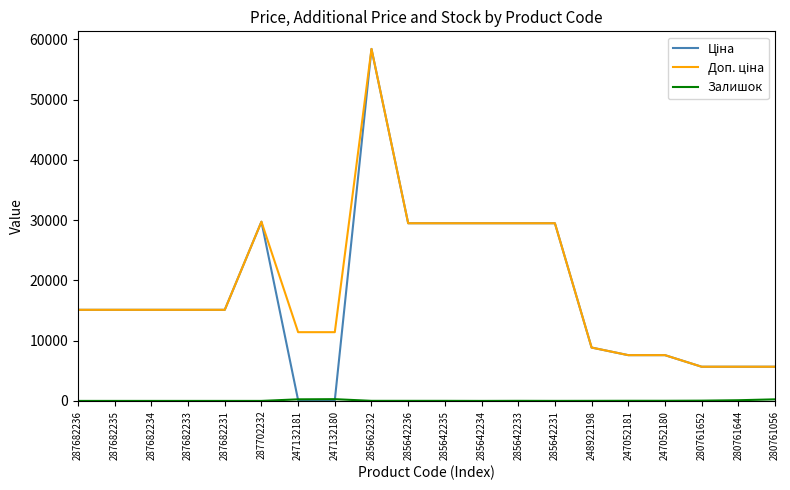

What is the maximum value shown in the chart?

58426.5